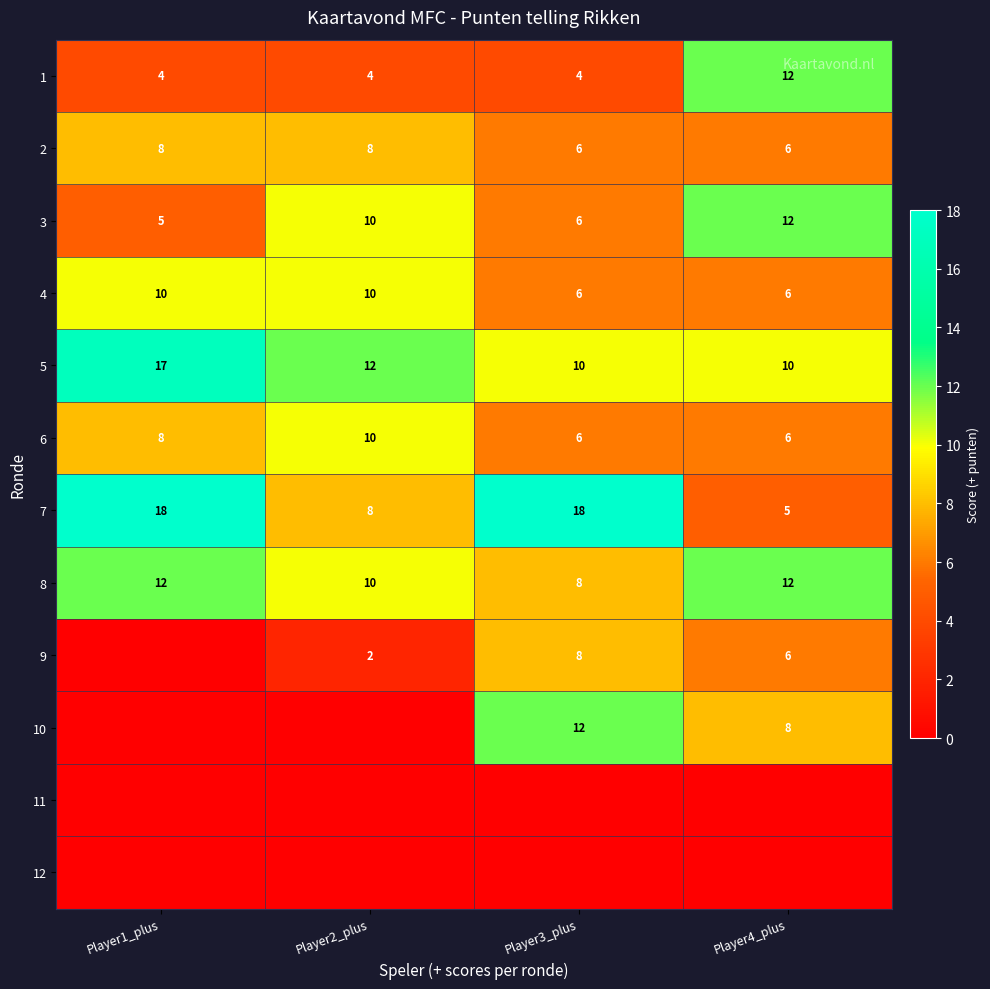

What is the spread (max minus min) of values at Player2_plus?

12